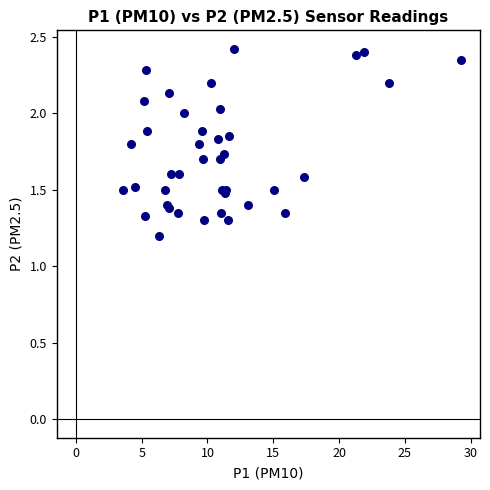

What Y value in the scatter plot is closest to 1?

1.2